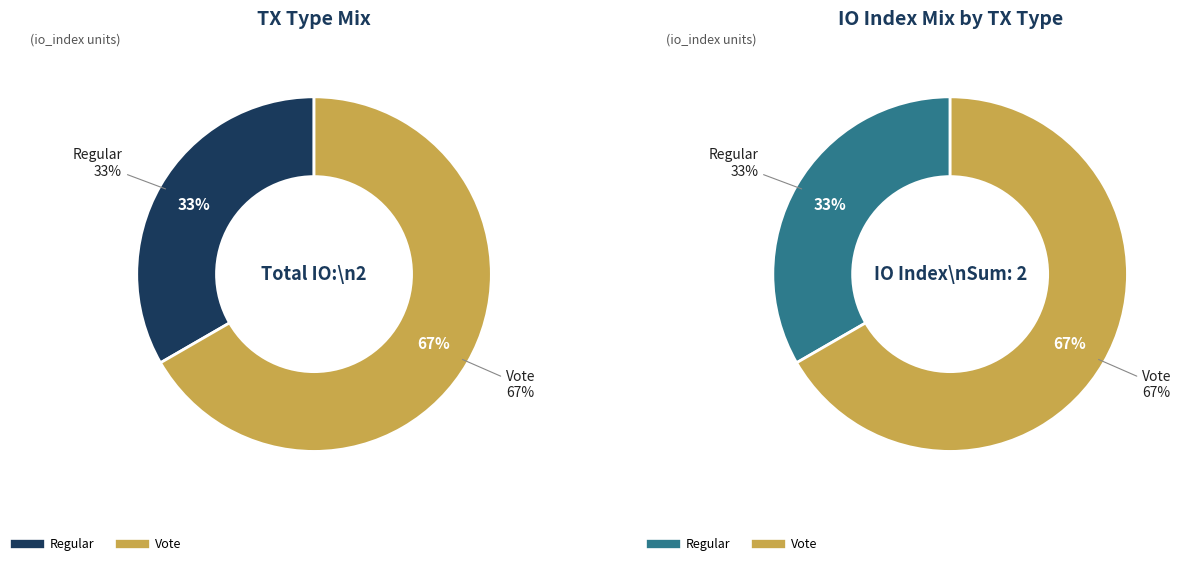

Do Regular and Vote together represent more than half of the pie?

Yes